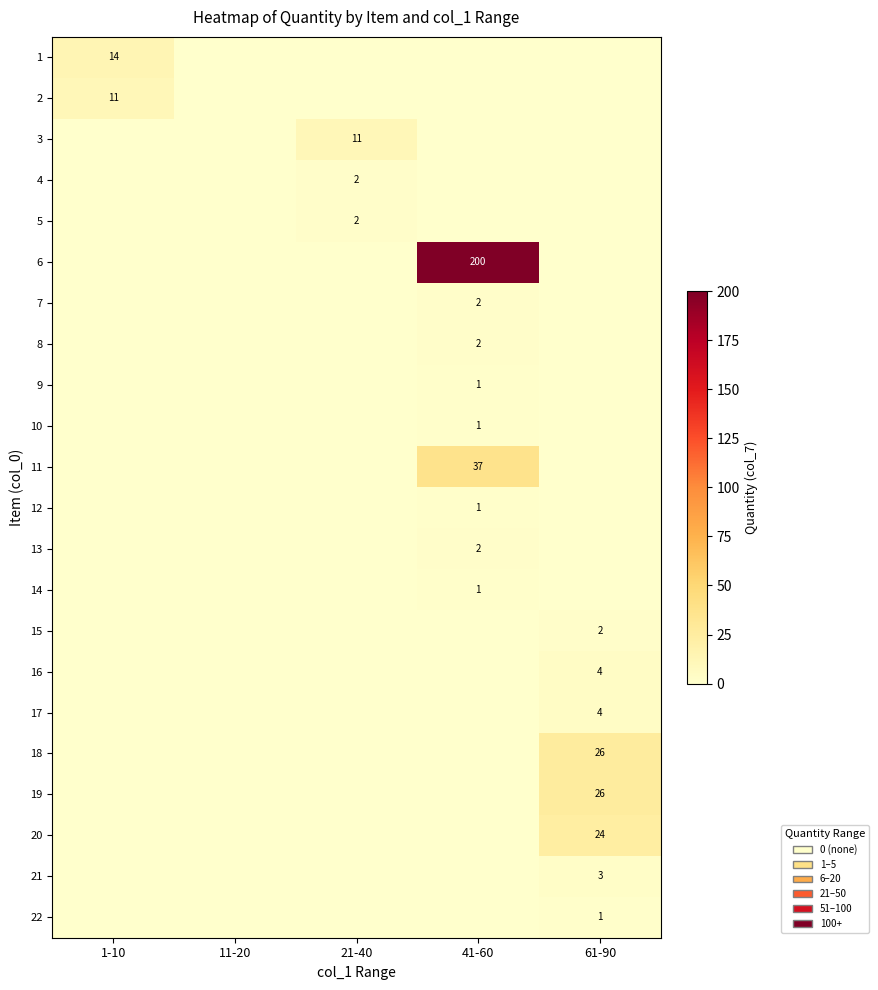

The value of 21 at 61-90 is 2. True or false?

False